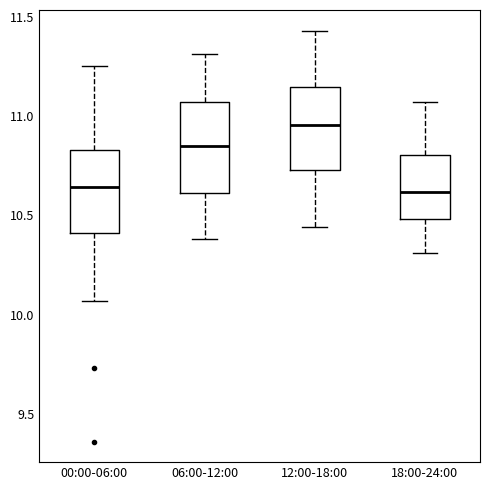

Reading left to right, transcribe this box plot: for each box, give where its median line is, the range the box spans, and where its two whiskers end, as read against the y-axis. The values are not printed on the chart, so give them approximately, as read against the axis.

00:00-06:00: median 10.65, box 10.40 to 10.85, whiskers 10.05 to 11.25
06:00-12:00: median 10.85, box 10.60 to 11.05, whiskers 10.40 to 11.30
12:00-18:00: median 10.95, box 10.75 to 11.15, whiskers 10.45 to 11.45
18:00-24:00: median 10.60, box 10.50 to 10.80, whiskers 10.30 to 11.05